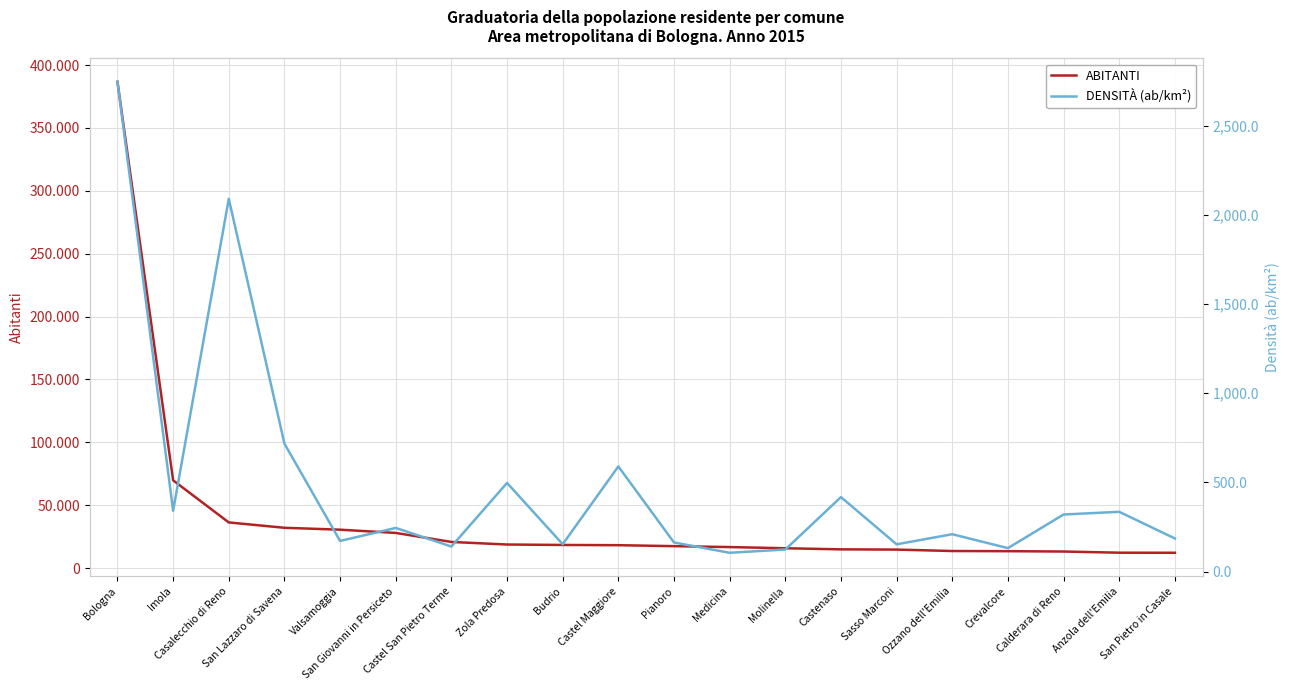

Between Molinella and Anzola dell'Emilia, which is larger?

Molinella